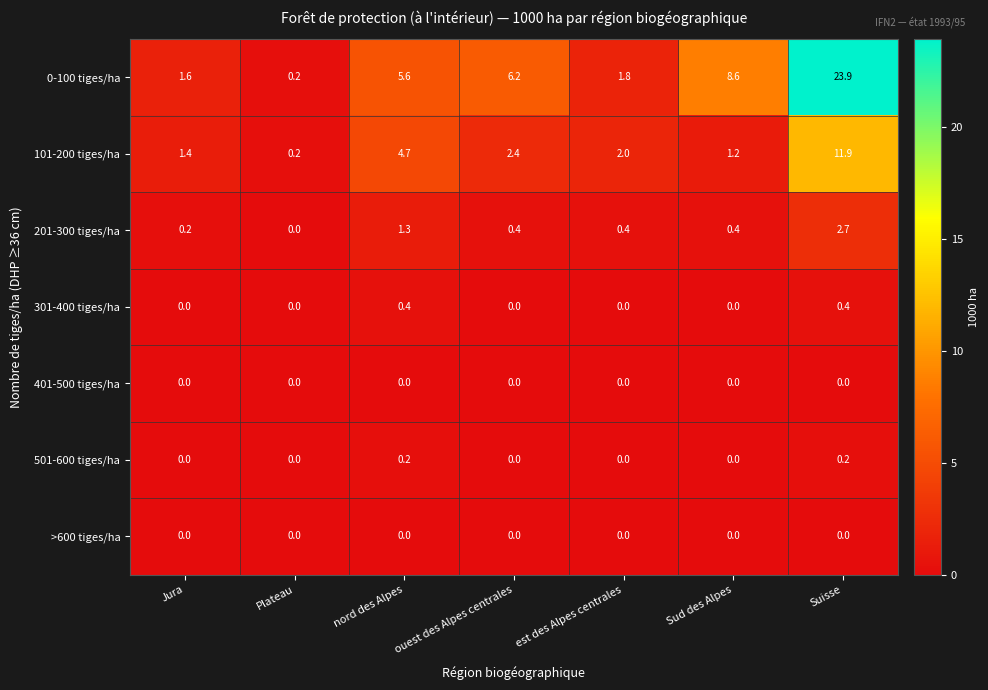

At how many categories does at least one series exceed 5?

4